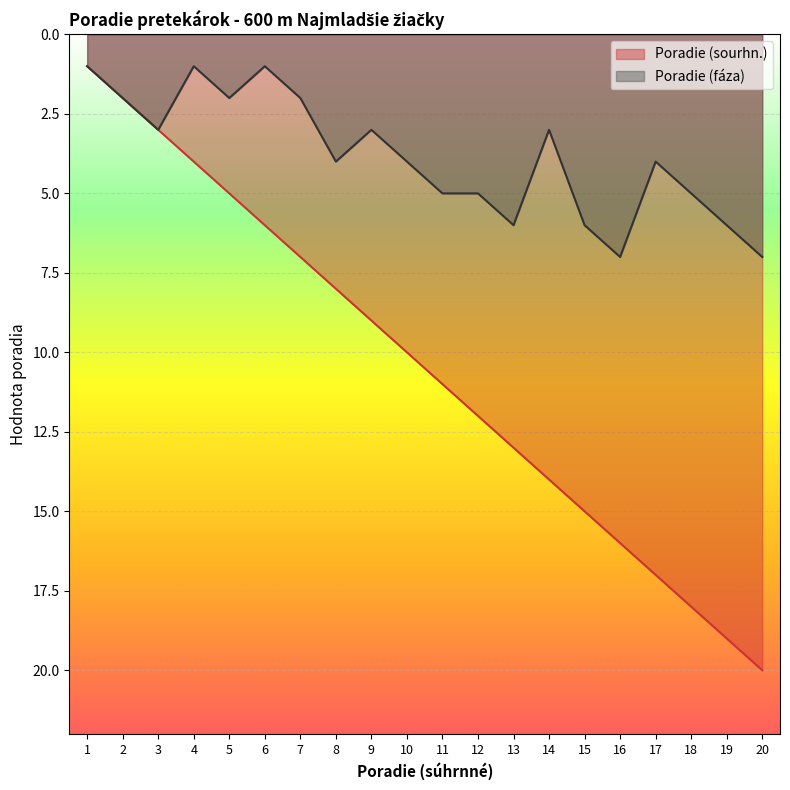

What is the value of the Poradie (faza) point at the 5th from the left?

2